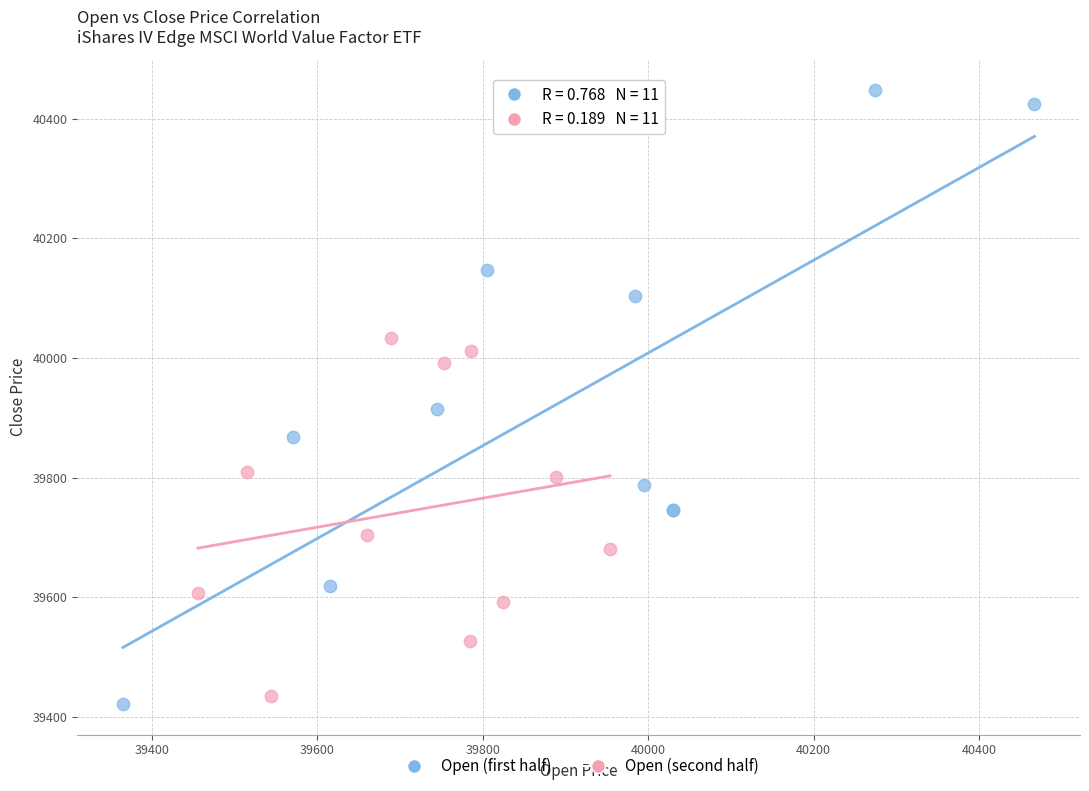

Which series reaches the maximum Y coordinate?

Open (first half)